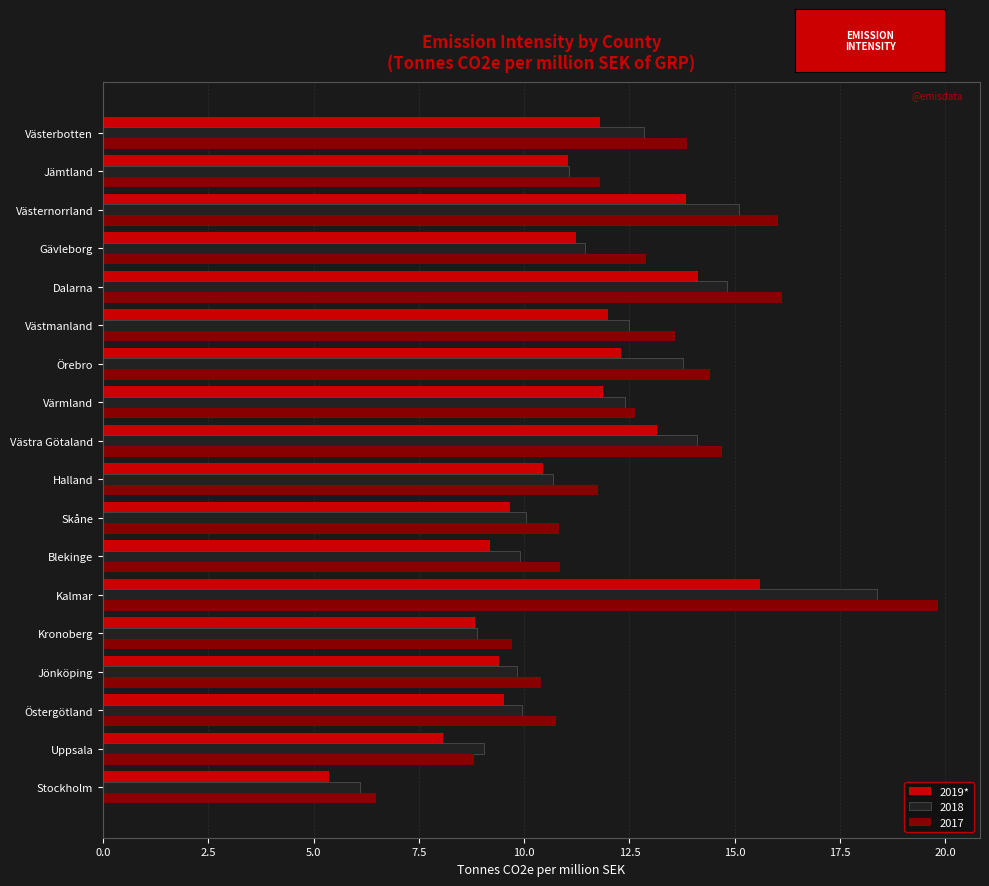

The 2019* series shows 22.5 at Västra Götaland. True or false?

False